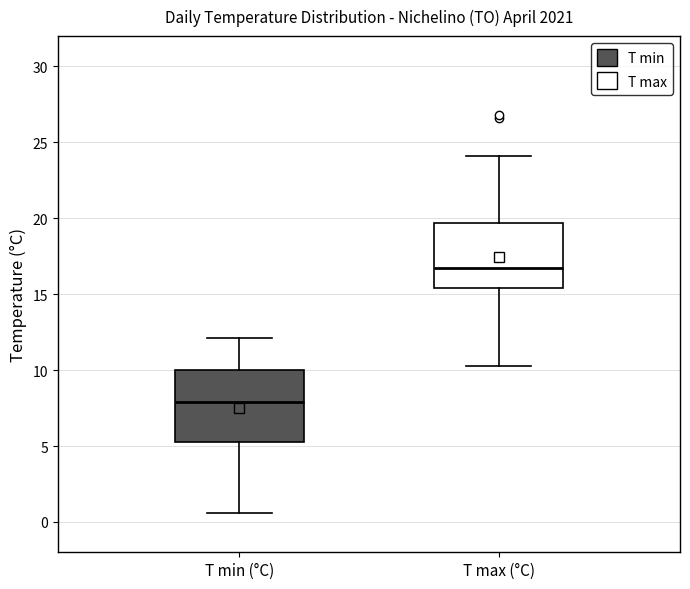

Where does the upper whisker of the box for T max (°C) end on the y-axis? The values are not printed on the chart, so give them approximately, as read against the axis.

24.0